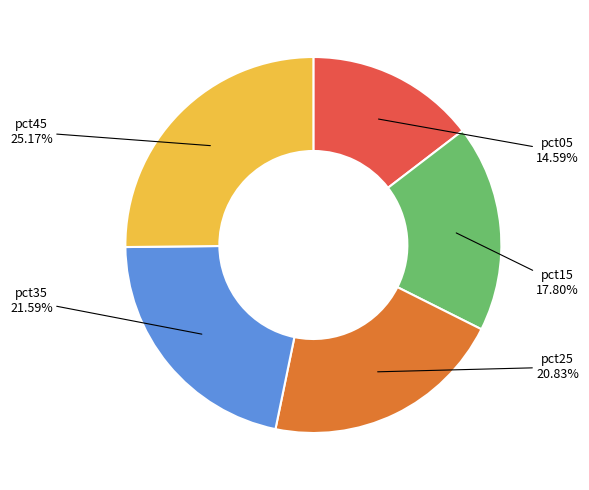

Is there any slice that represents more than half of the pie?

No